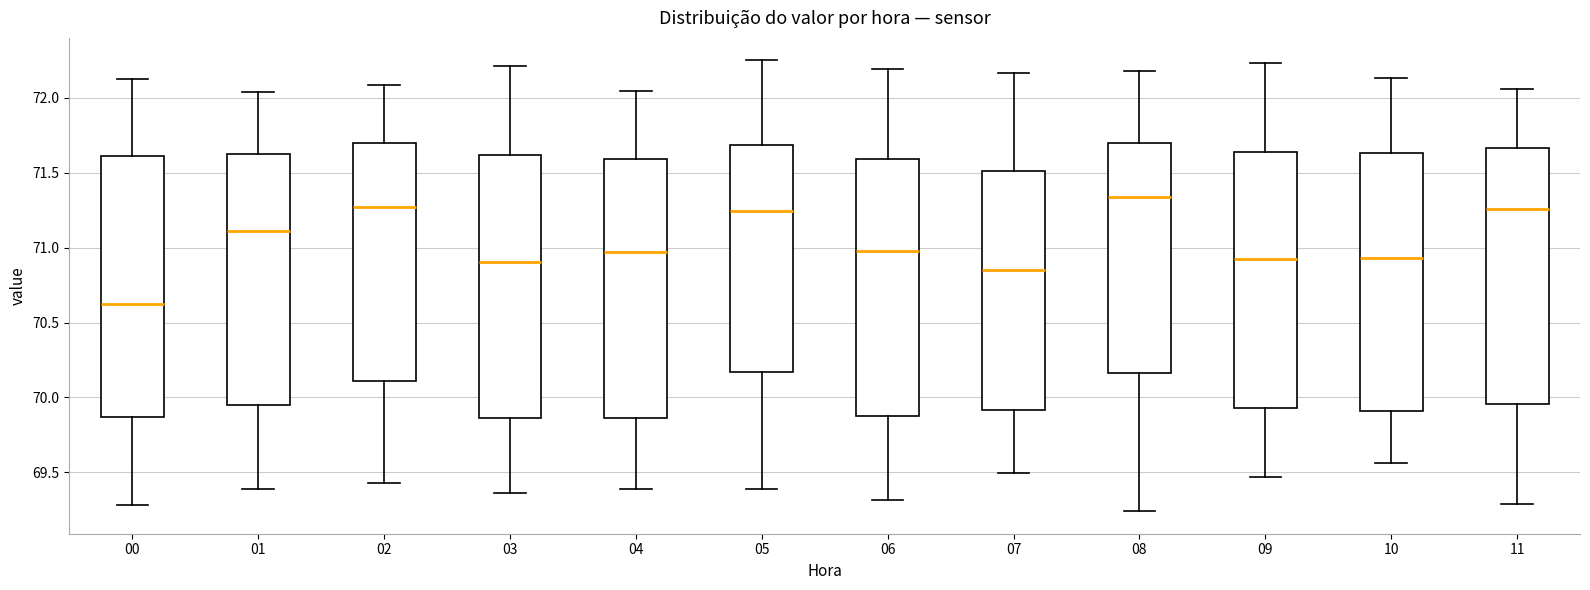

Where is the upper edge of the box at x = 04 on the y-axis? The values are not printed on the chart, so give them approximately, as read against the axis.

71.60